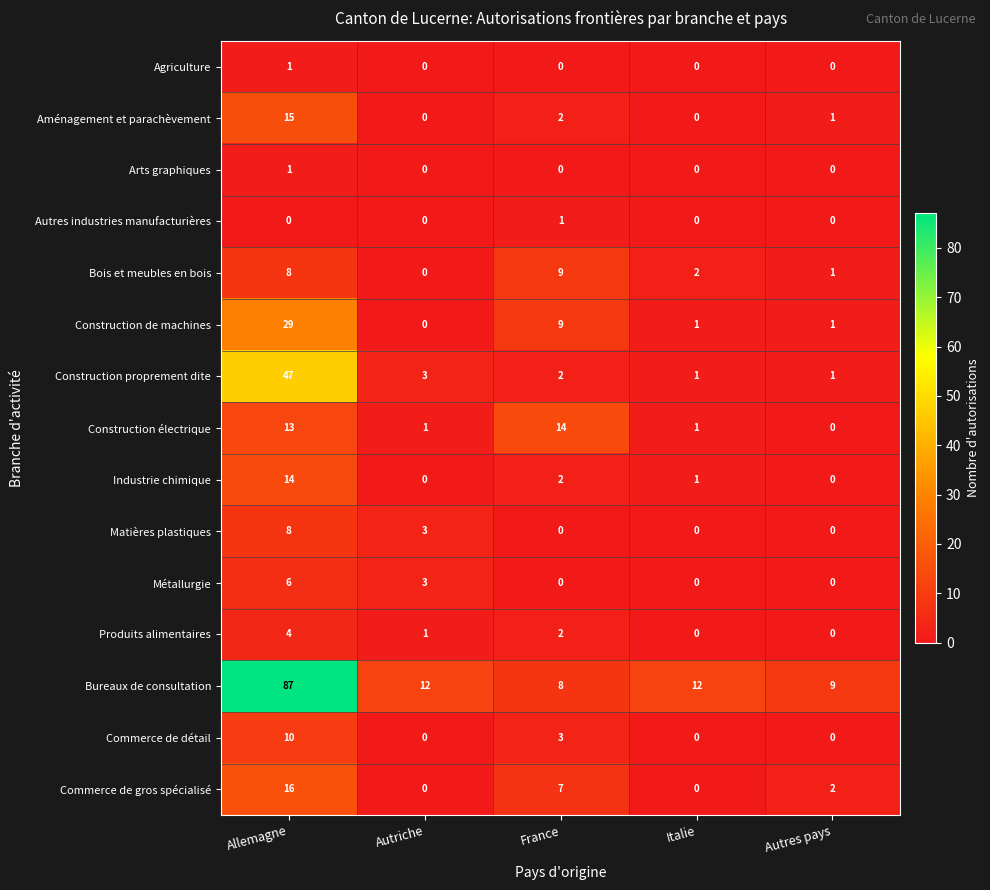

Which series has the largest total across all categories?

Bureaux de consultation